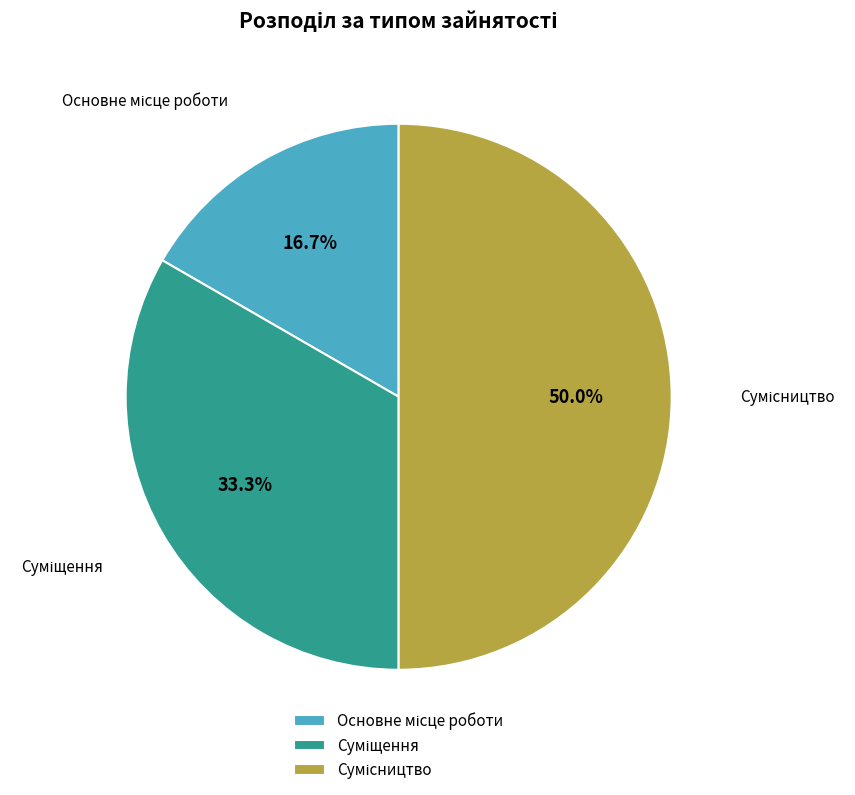

To the nearest percent, what percentage of the pie is Сумісництво?

50%